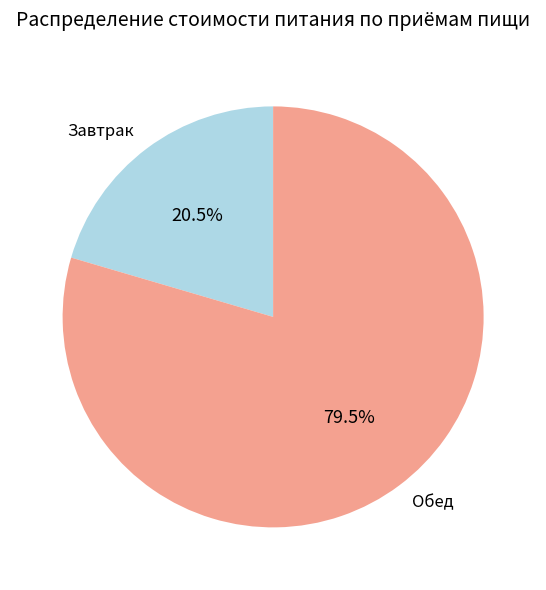

Is it true that Обед is 89% of the pie?

False